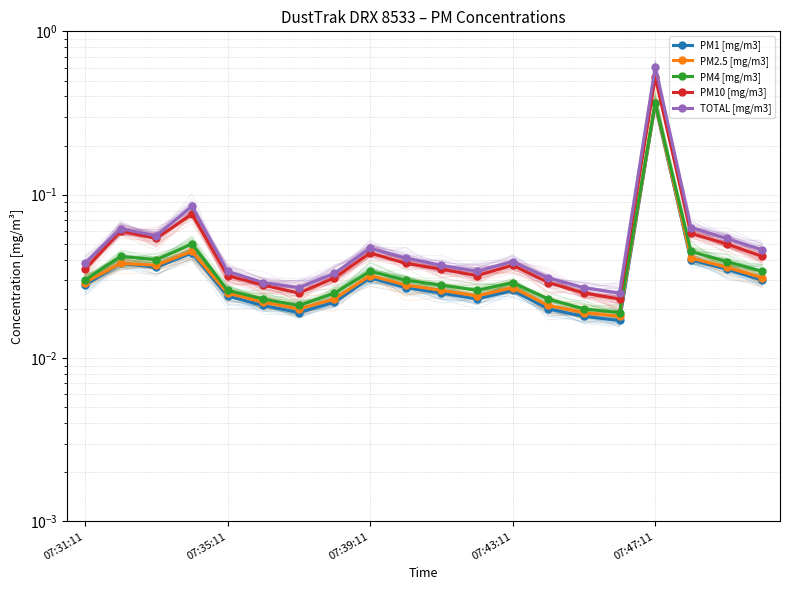

At 18, list the series in order from smallest to largest.

PM1 [mg/m3], PM2.5 [mg/m3], PM4 [mg/m3], PM10 [mg/m3], TOTAL [mg/m3]